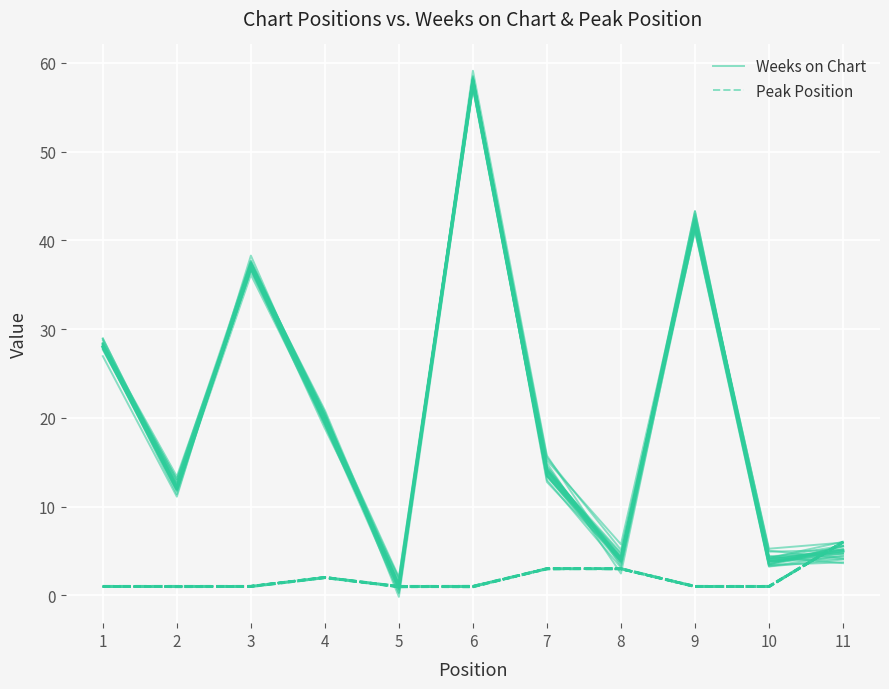

Where is the first local minimum for Peak Position?

2